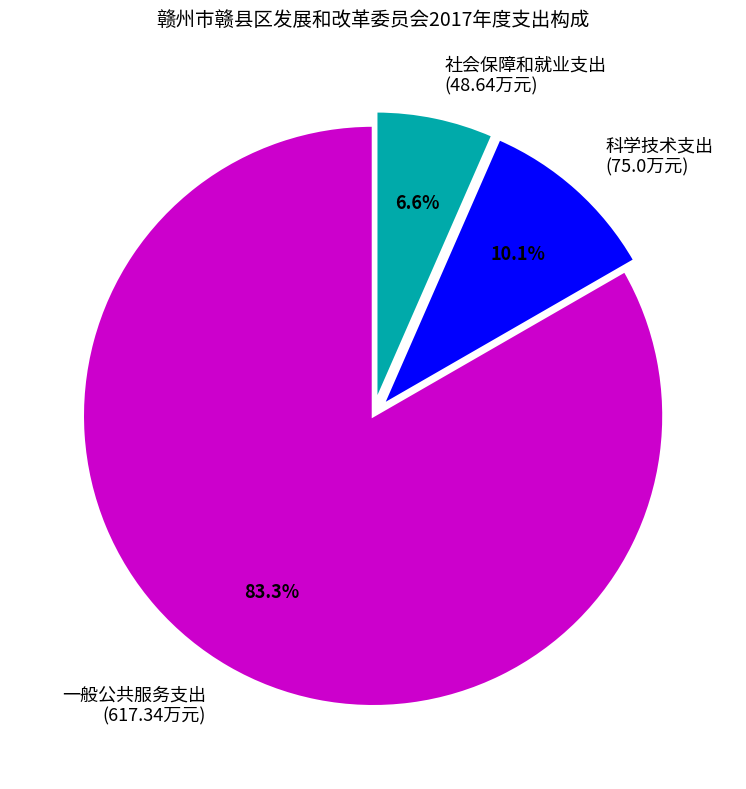

Rank the categories by value from lowest to highest.

社会保障和就业支出, 科学技术支出, 一般公共服务支出